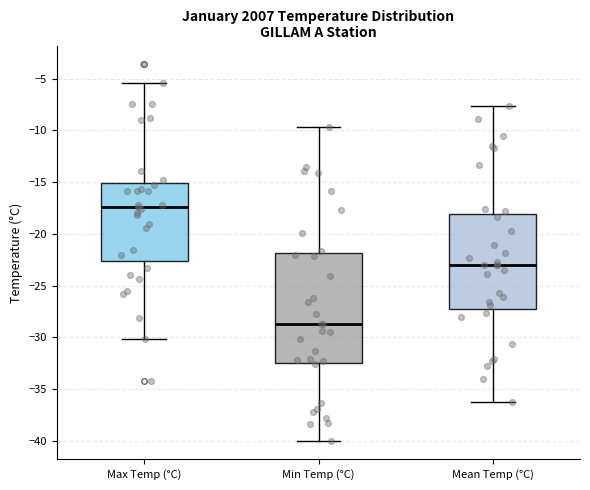

Reading left to right, read every box against the y-axis: the position of its median line, the range the box covers, and the ends of its whiskers. The values are not printed on the chart, so give them approximately, as read against the axis.

Max Temp (°C): median -17.5, box -22.5 to -15.0, whiskers -30.0 to -5.5
Min Temp (°C): median -28.5, box -32.5 to -22.0, whiskers -40.0 to -9.5
Mean Temp (°C): median -23.0, box -27.5 to -18.0, whiskers -36.5 to -7.5